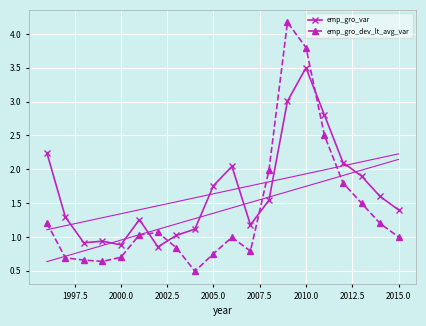

Rank the series by their average value, from highest to lowest.

emp_gro_var, emp_gro_dev_lt_avg_var